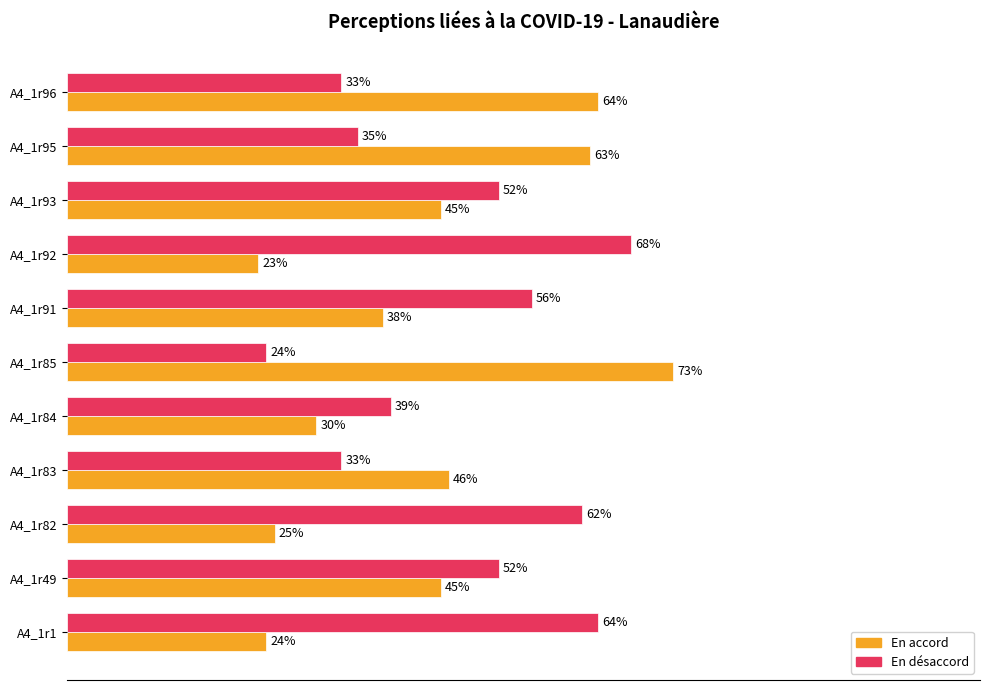

At which category does the chart reach its peak across all series?

A4_1r85